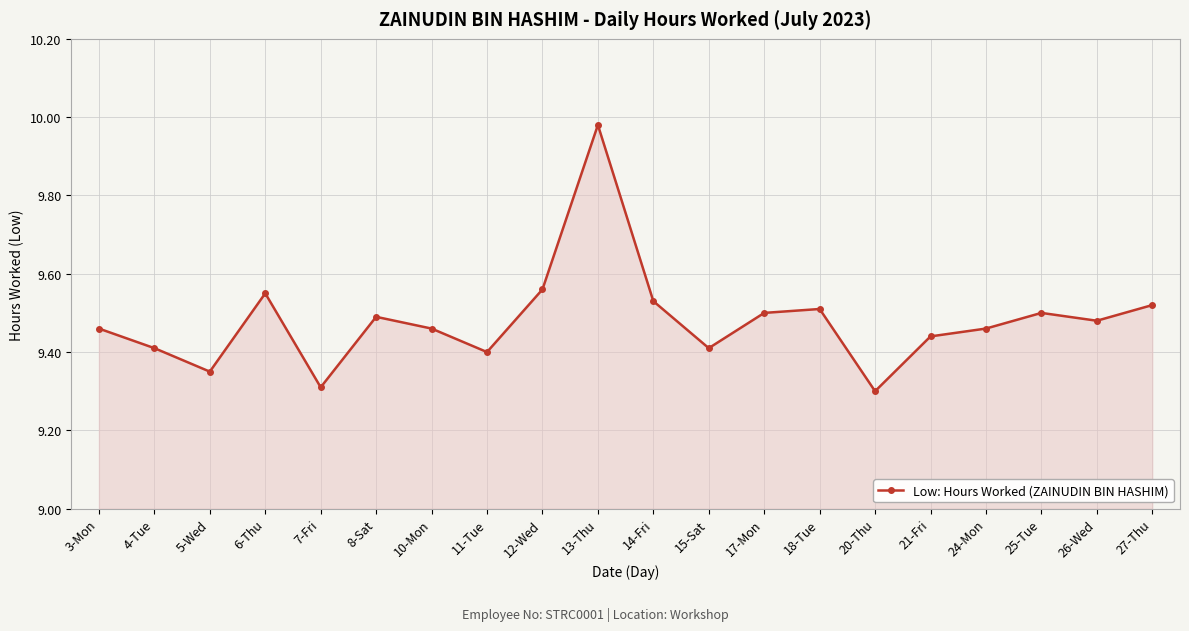

What is the ratio of the value at 3-Mon to the value at 12-Wed?

1.0